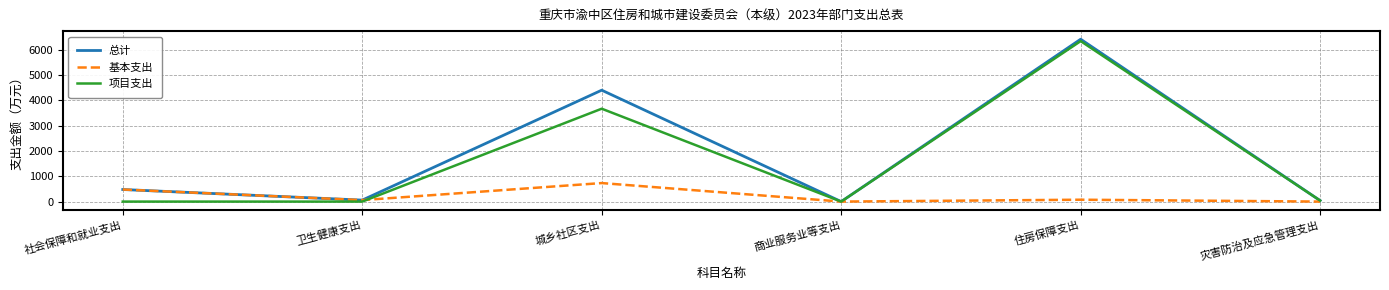

Where is 总计 nearest to the value 3211?

城乡社区支出